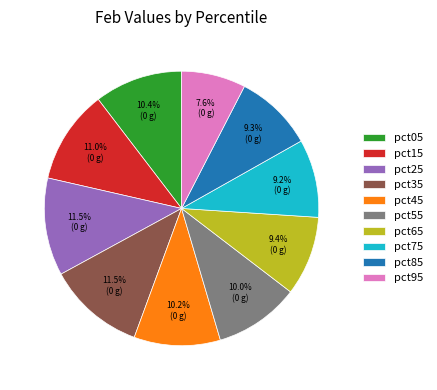

Combined, do pct25 and pct05 account for over 50%?

No